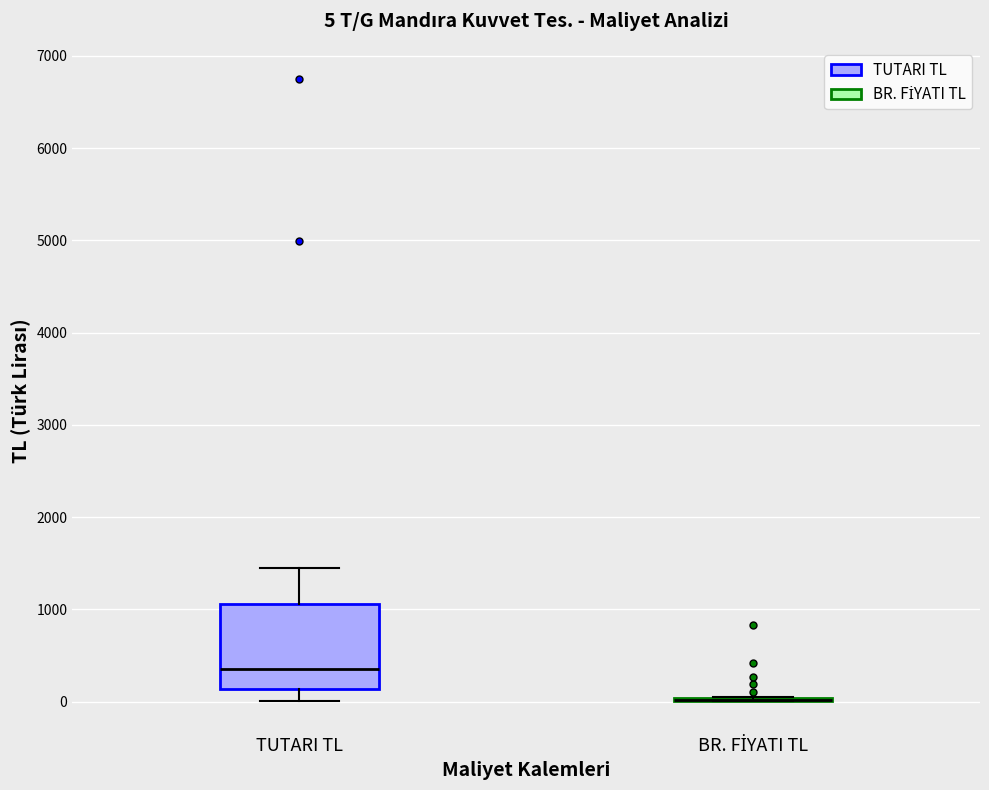

Which box is the tallest, from its lower edge to its upper edge?

TUTARI TL